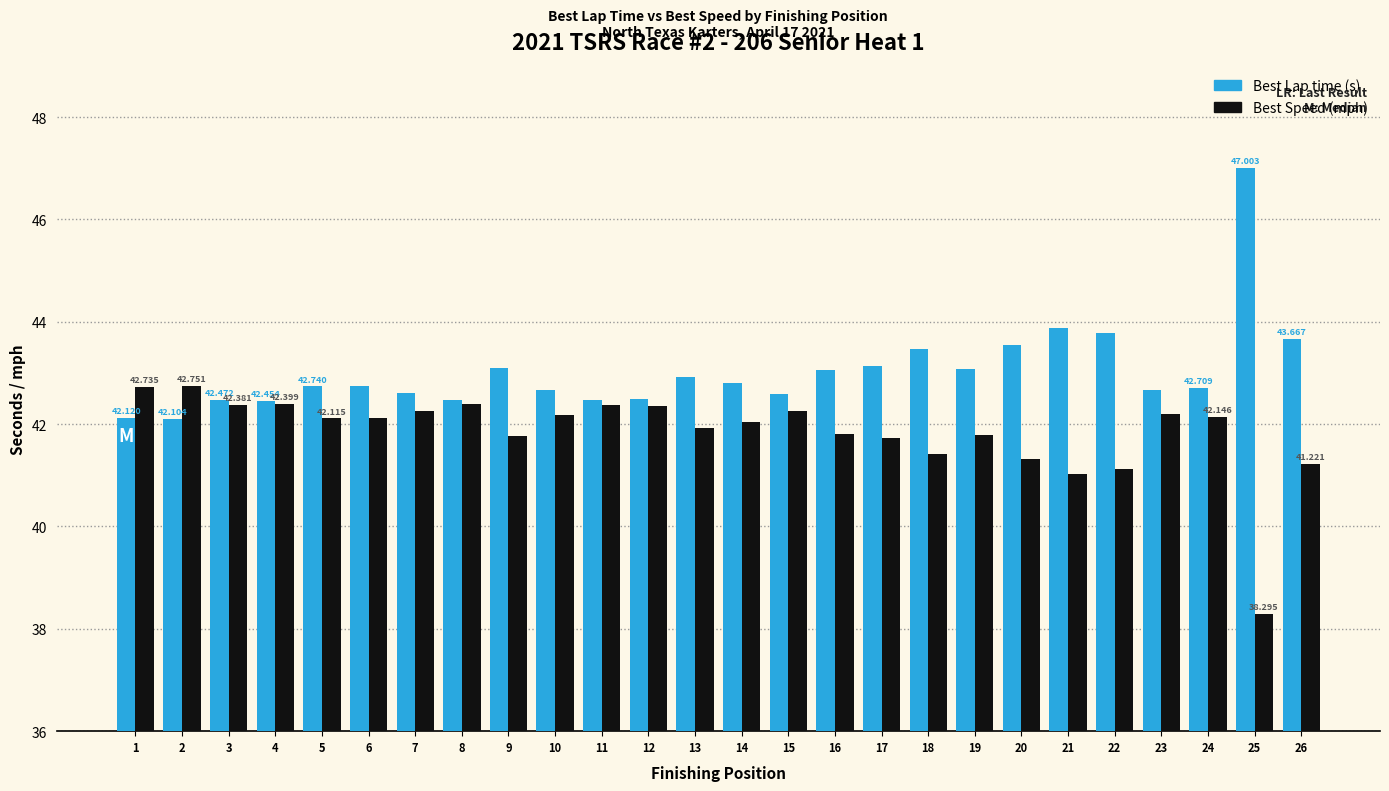

Does the chart contain stacked bars?

No